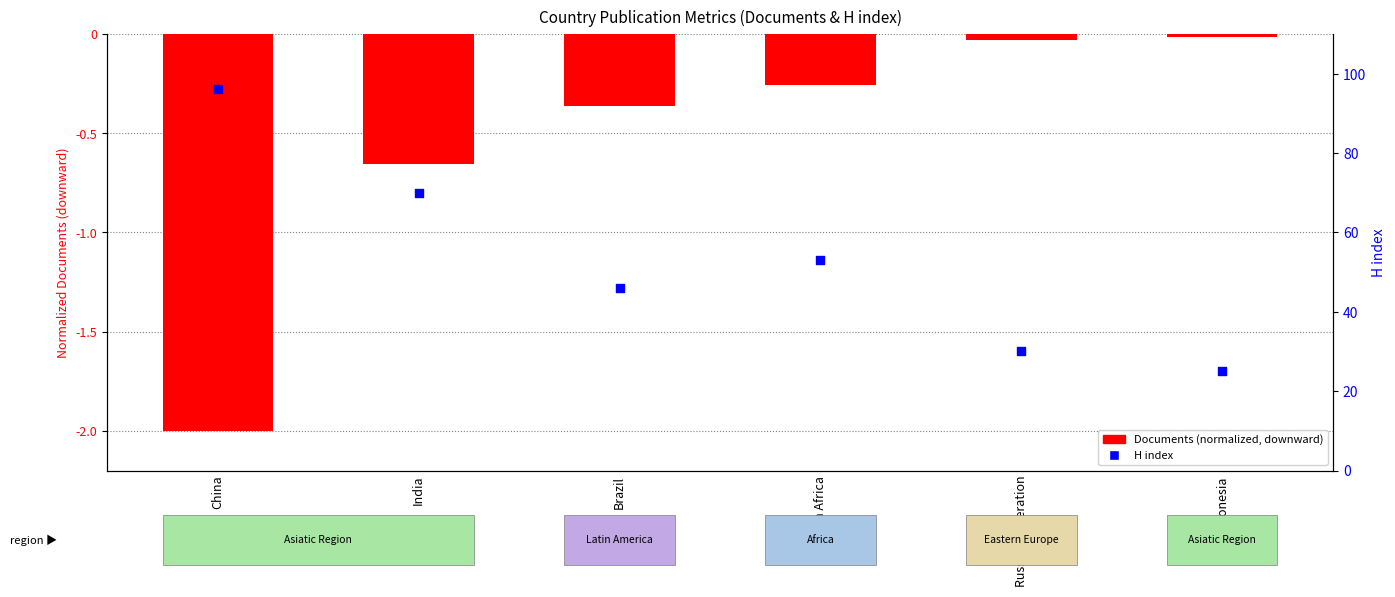

Is the value of Documents (normalized, downward) at China greater than the value of H index at India?

No